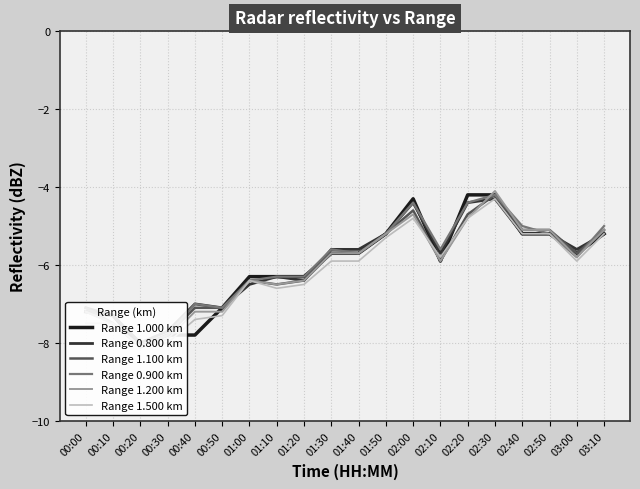

Reading left to right, what are all the values shown in this chart?

Range 1.000 km: -7.2	-7.3	-8.1	-7.8	-7.8	-7.1	-6.3	-6.3	-6.3	-5.7	-5.7	-5.2	-4.3	-5.9	-4.2	-4.2	-5.2	-5.2	-5.7	-5.2
Range 0.800 km: -7.1	-7.3	-8.0	-7.7	-7.0	-7.1	-6.5	-6.3	-6.4	-5.6	-5.6	-5.2	-4.4	-5.7	-4.4	-4.3	-5.2	-5.2	-5.6	-5.2
Range 1.100 km: -7.1	-7.5	-8.1	-7.8	-7.1	-7.1	-6.4	-6.5	-6.4	-5.7	-5.7	-5.2	-4.6	-5.9	-4.7	-4.2	-5.1	-5.1	-5.7	-5.1
Range 0.900 km: -7.2	-7.5	-8.1	-7.8	-7.0	-7.1	-6.4	-6.3	-6.3	-5.6	-5.7	-5.2	-4.4	-5.6	-4.4	-4.2	-5.0	-5.2	-5.8	-5.0
Range 1.200 km: -7.2	-7.5	-8.1	-7.9	-7.2	-7.2	-6.4	-6.5	-6.4	-5.7	-5.7	-5.2	-4.7	-5.9	-4.8	-4.1	-5.1	-5.1	-5.8	-5.1
Range 1.500 km: -7.5	-7.5	-8.1	-8.0	-7.4	-7.3	-6.4	-6.6	-6.5	-5.9	-5.9	-5.3	-4.8	-5.8	-4.8	-4.3	-5.2	-5.2	-5.9	-5.2